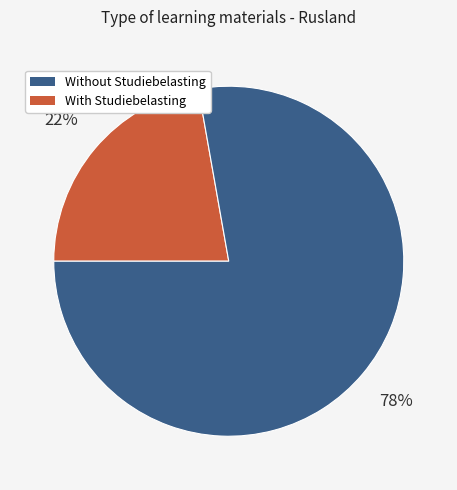

Count the number of slices in the pie.

2